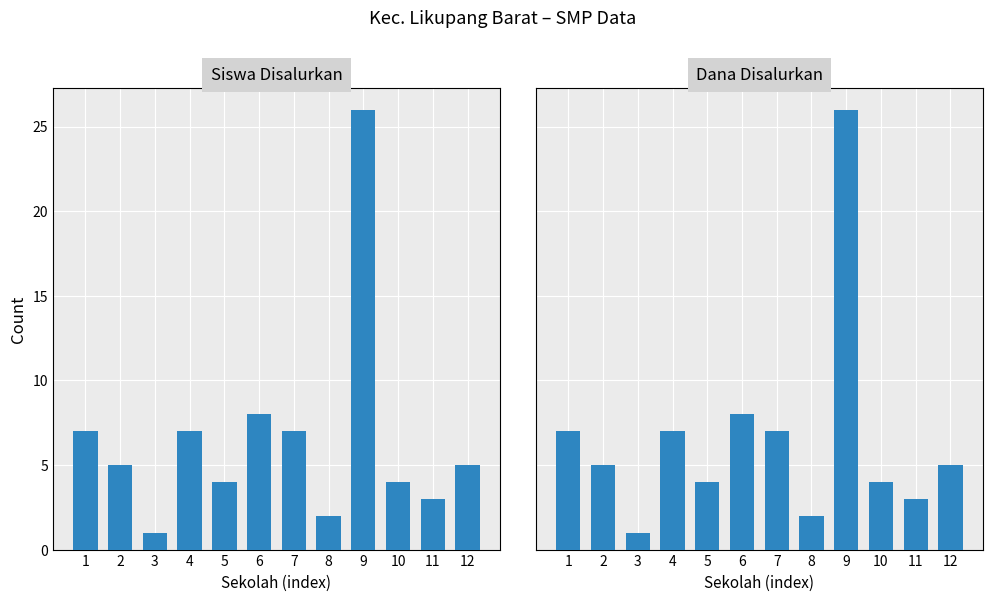

True or false: Siswa Disalurkan has a value of 7 at 1.

True